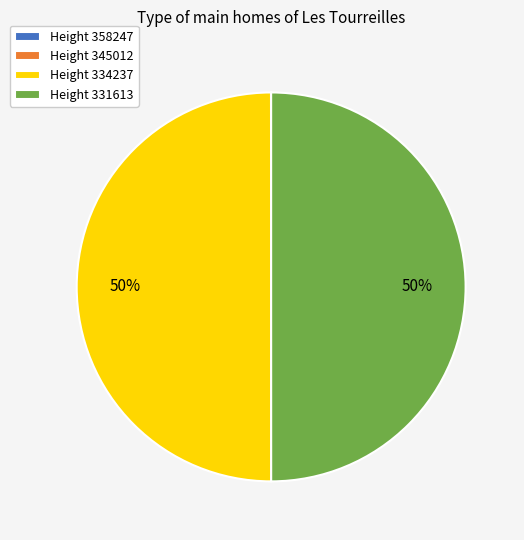

To the nearest percent, what percentage of the pie is Height 331613?

50%